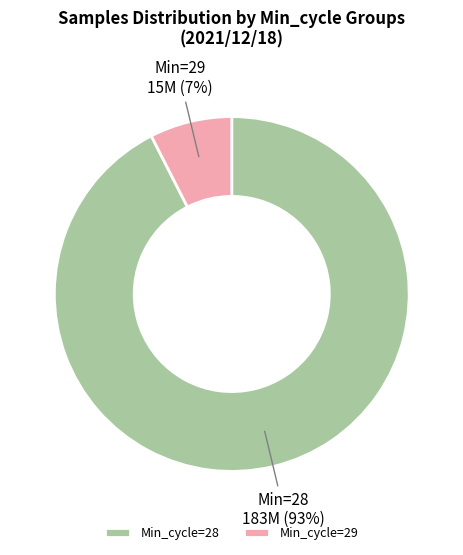

Is it true that Min_cycle=29 is 7% of the pie?

True